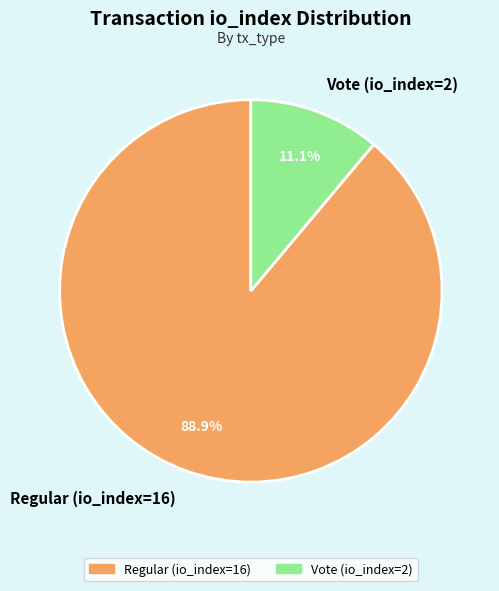

Rank the categories by value from highest to lowest.

Regular (io_index=16), Vote (io_index=2)